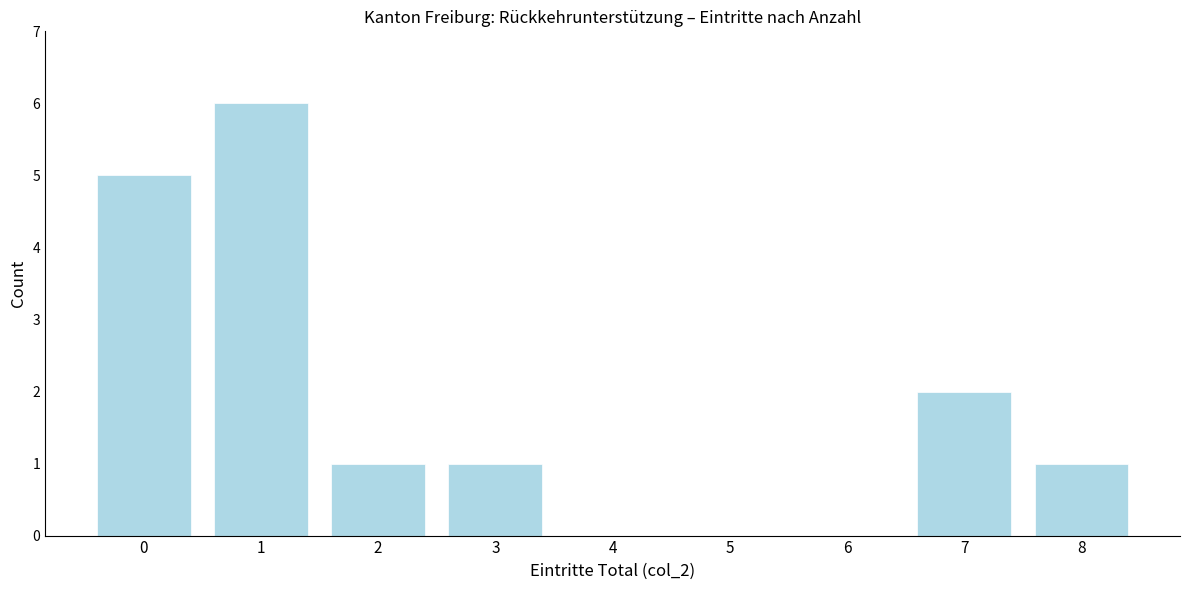

Reading left to right, what are all the values shown in this chart?

0=5	1=6	2=1	3=1	4=0	5=0	6=0	7=2	8=1